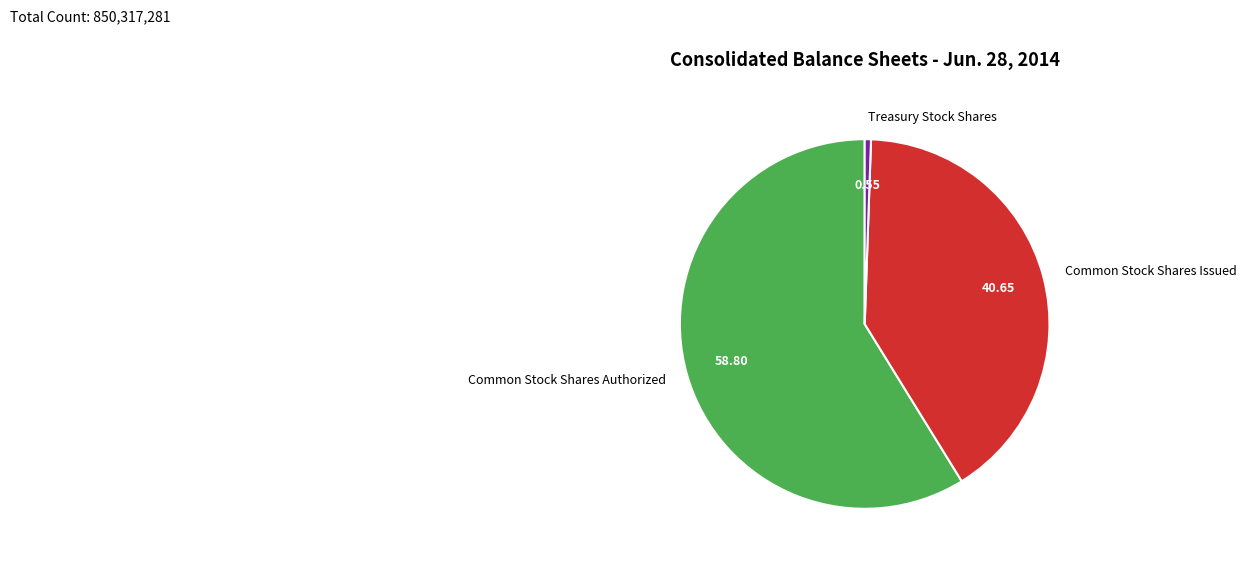

Between Common Stock Shares Issued and Common Stock Shares Authorized, which is larger?

Common Stock Shares Authorized